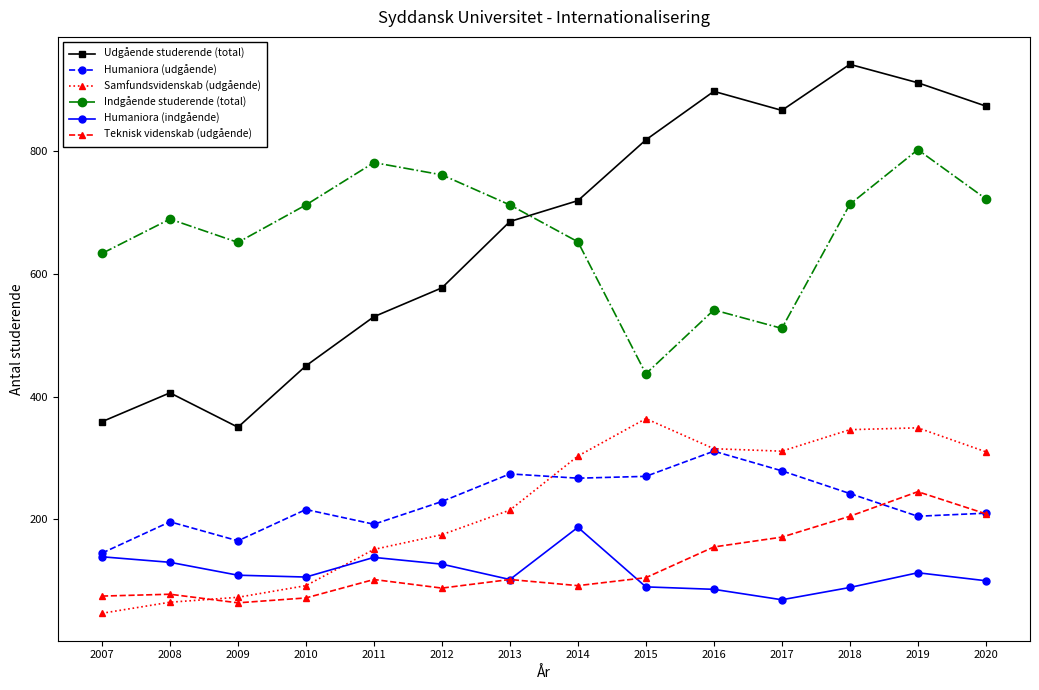

Read the Indgående studerende (total) value at 2007, to the nearest 5.

635